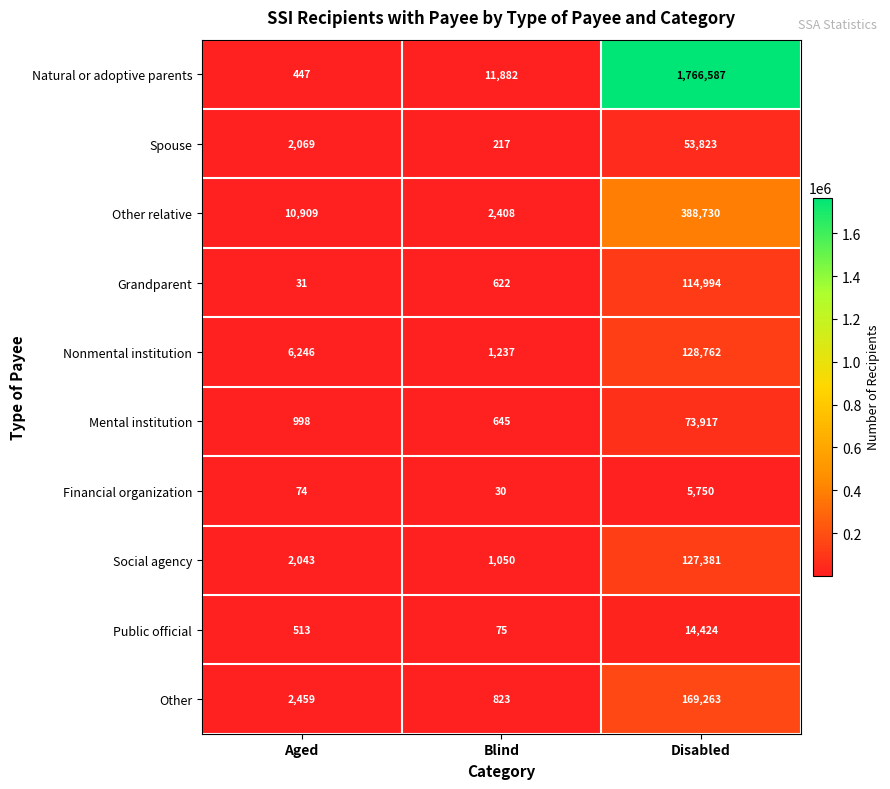

Reading left to right, transcribe all the data shown in this chart.

Natural or adoptive parents: Aged=447	Blind=11882	Disabled=1766587
Spouse: Aged=2069	Blind=217	Disabled=53823
Other relative: Aged=10909	Blind=2408	Disabled=388730
Grandparent: Aged=31	Blind=622	Disabled=114994
Nonmental institution: Aged=6246	Blind=1237	Disabled=128762
Mental institution: Aged=998	Blind=645	Disabled=73917
Financial organization: Aged=74	Blind=30	Disabled=5750
Social agency: Aged=2043	Blind=1050	Disabled=127381
Public official: Aged=513	Blind=75	Disabled=14424
Other: Aged=2459	Blind=823	Disabled=169263